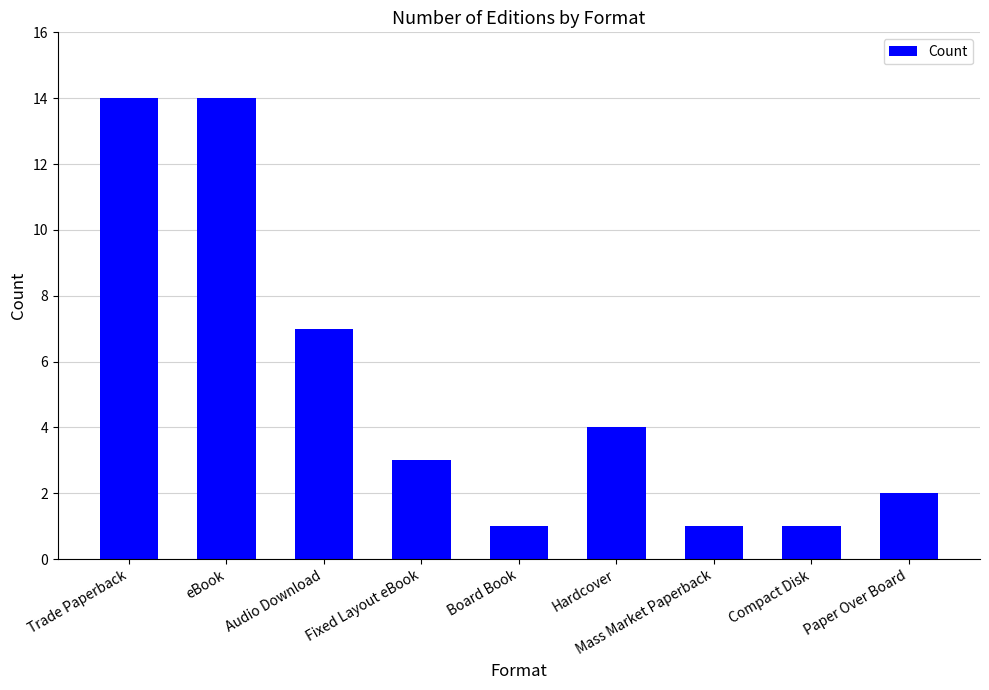

Reading right to left, extract all data points from this chart.

Paper Over Board=2	Compact Disk=1	Mass Market Paperback=1	Hardcover=4	Board Book=1	Fixed Layout eBook=3	Audio Download=7	eBook=14	Trade Paperback=14